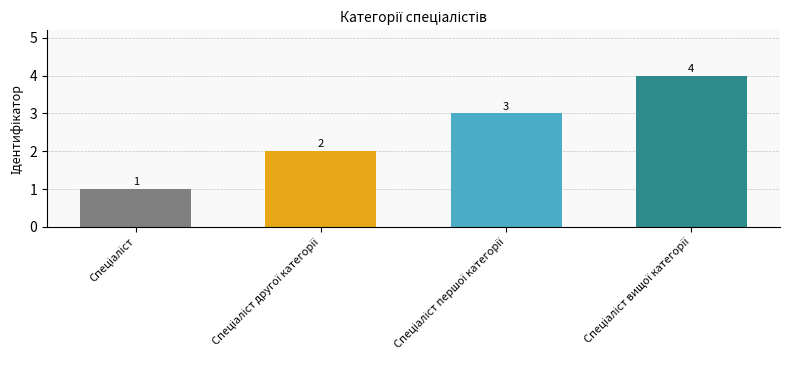

What is the value of the 2nd bar from the left?

2